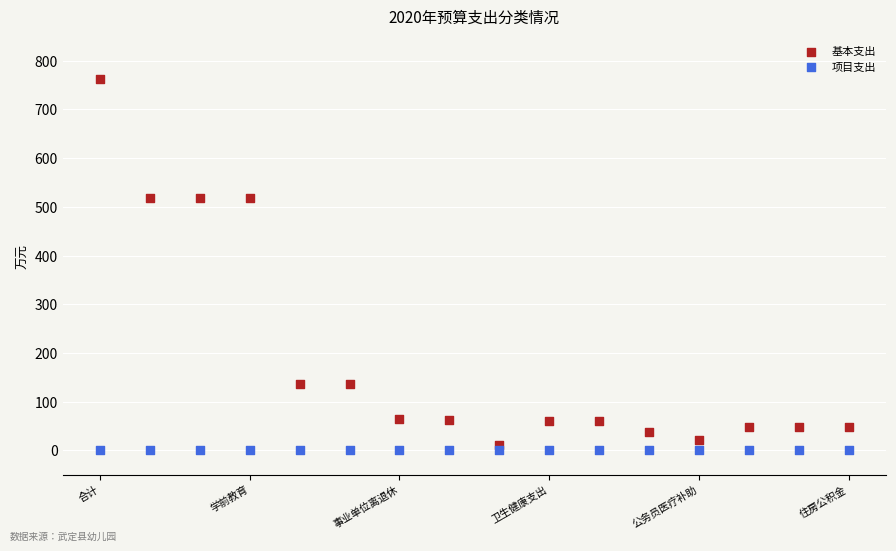

Which series contains the highest Y value?

基本支出